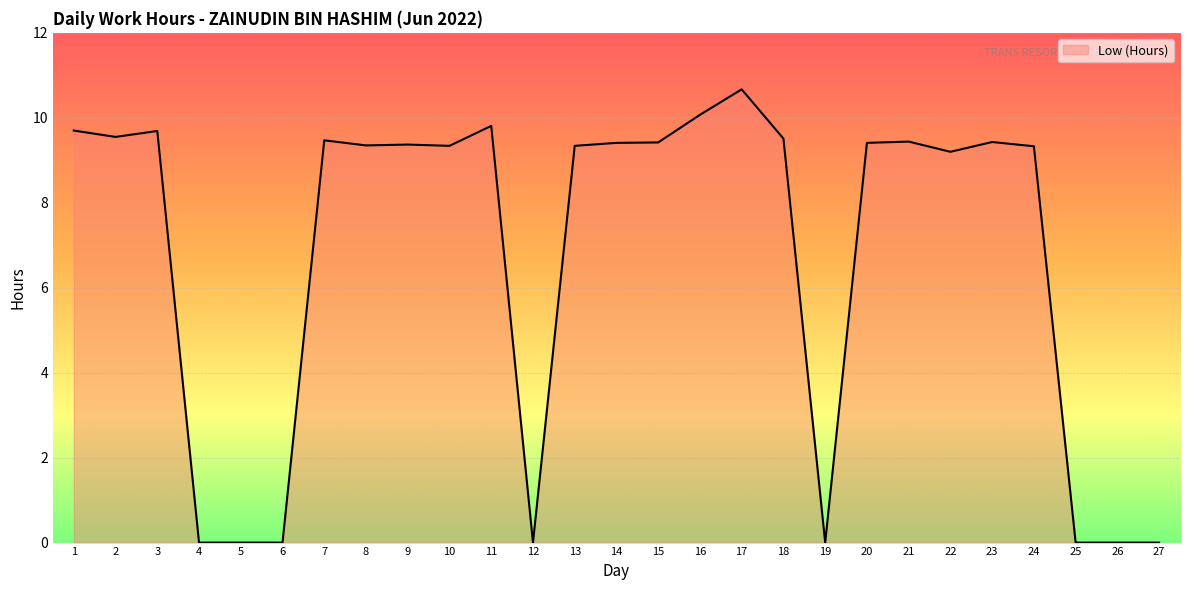

Where is the first local maximum?

3